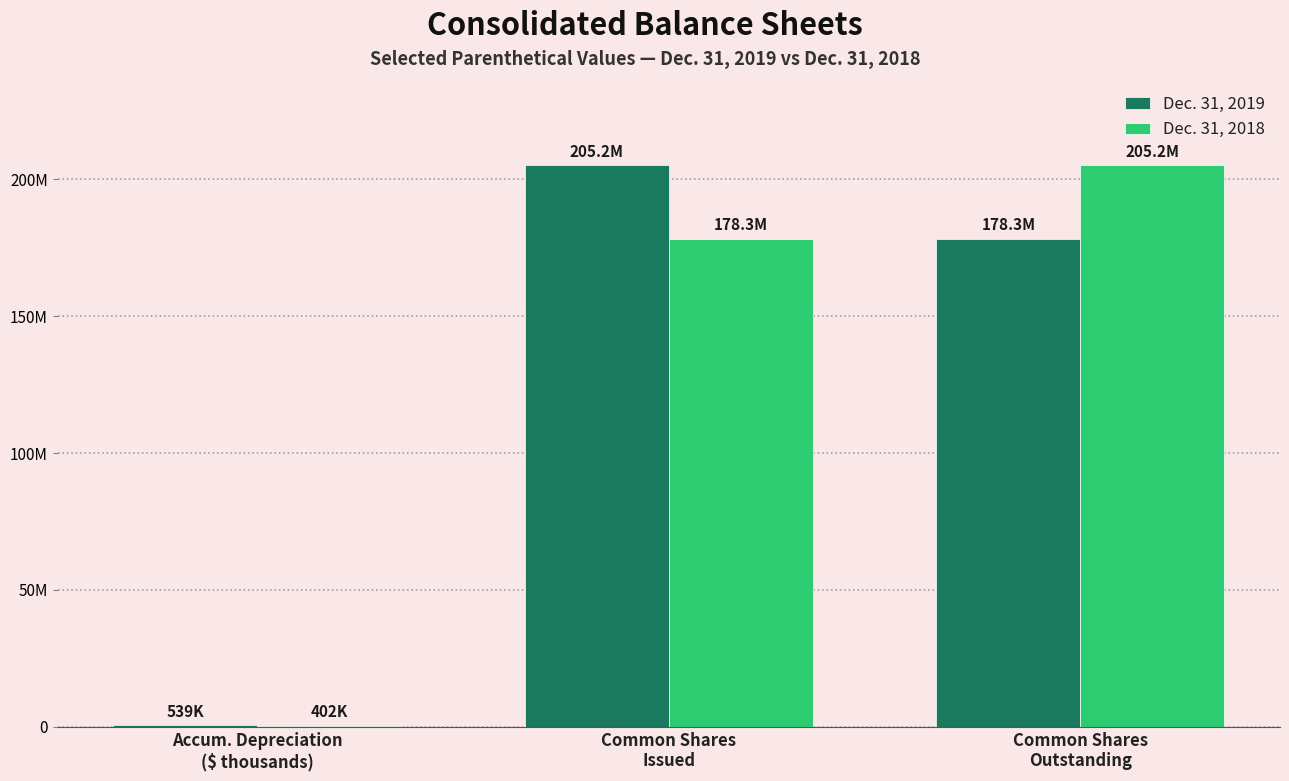

Reading left to right, what are all the values shown in this chart?

Dec. 31, 2019: Accum. Depreciation
($ thousands)=539213	Common Shares
Issued=205208018	Common Shares
Outstanding=178306528
Dec. 31, 2018: Accum. Depreciation
($ thousands)=402338	Common Shares
Issued=178306528	Common Shares
Outstanding=205208018